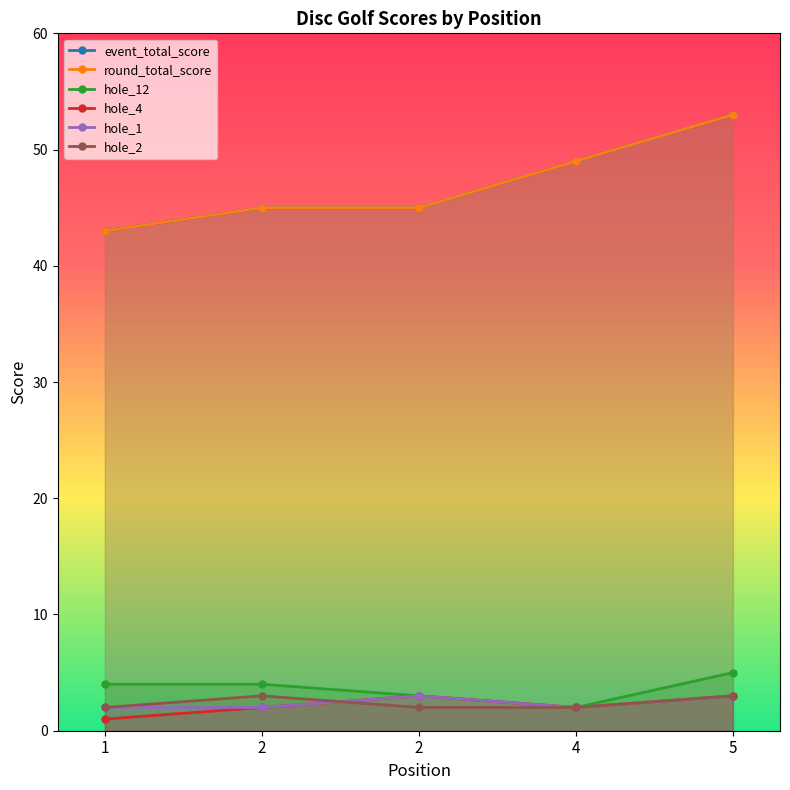

Between 2 and 1, which is larger?

2